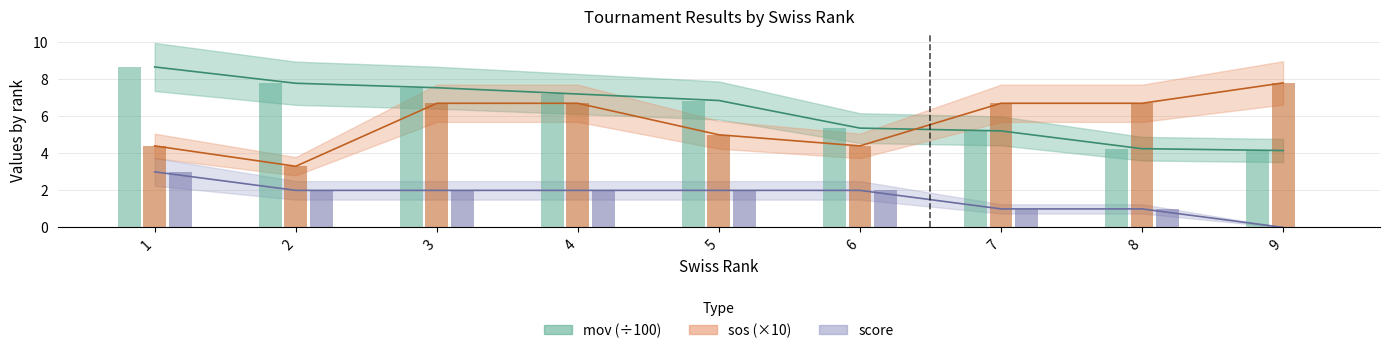

Are the bars grouped side by side (vs. stacked)?

Yes